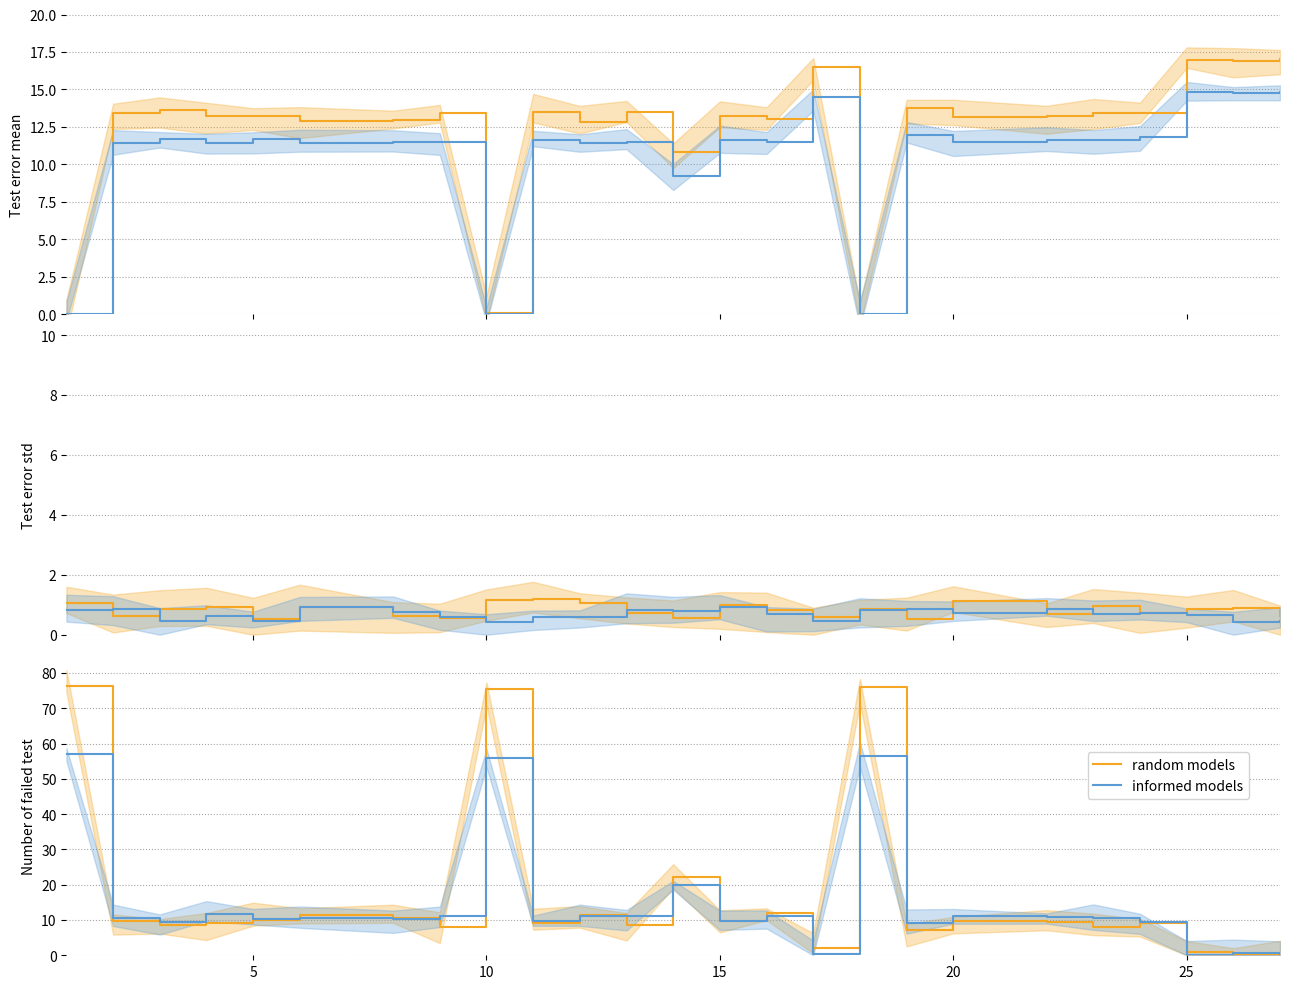

Rank the series by their average value, from lowest to highest.

informed models, random models